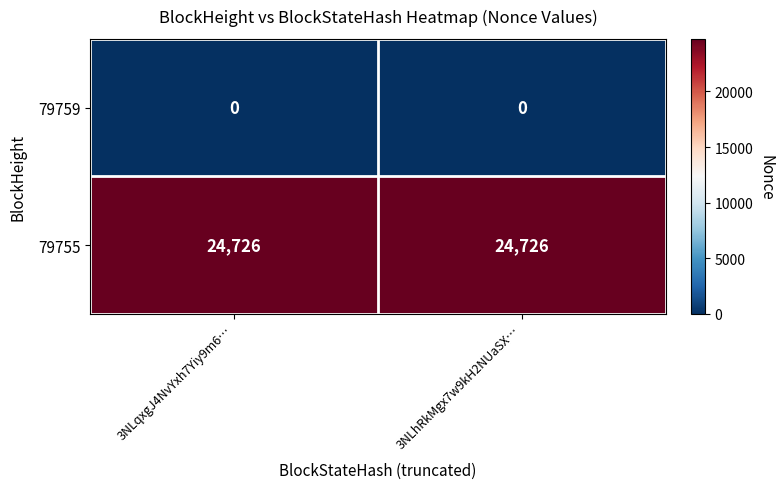

What is the spread (max minus min) of values at 3NLqxgJ4NvYxh7Yiy9m6…?

24726